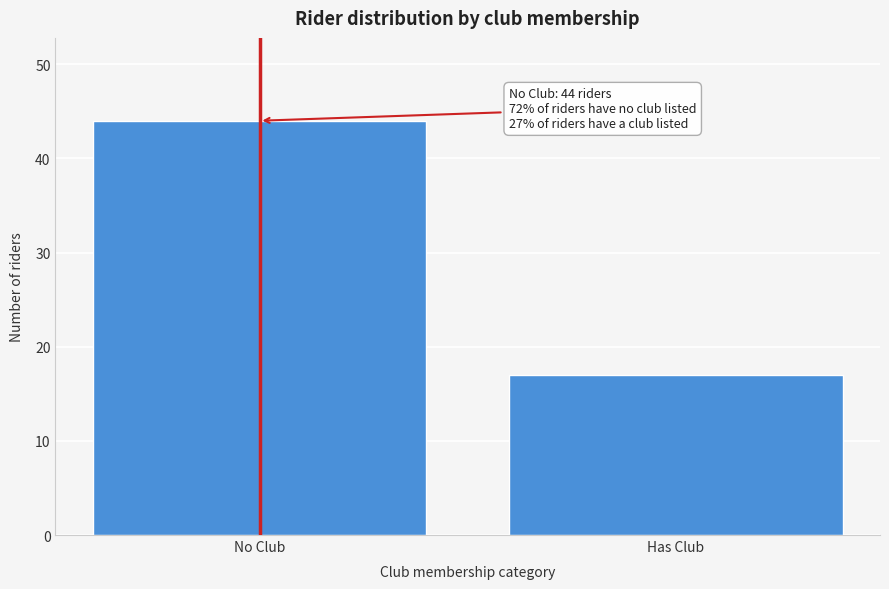

Reading left to right, extract all data points from this chart.

No Club=44	Has Club=17